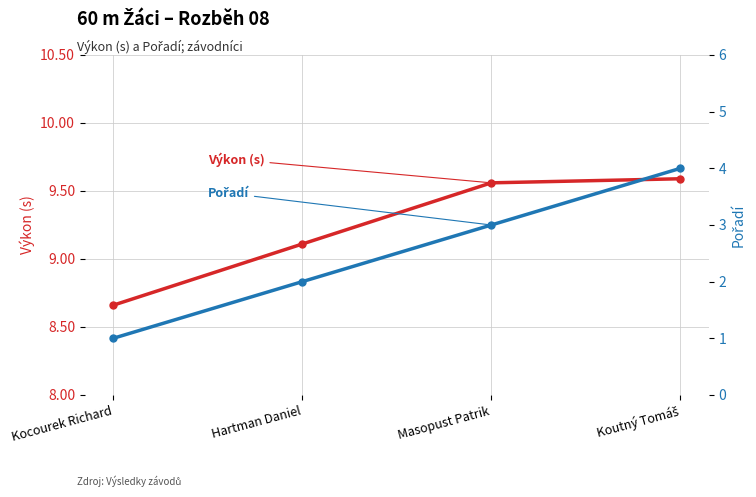

True or false: Výkon (s) has a value of 9.6 at Koutný Tomáš.

True